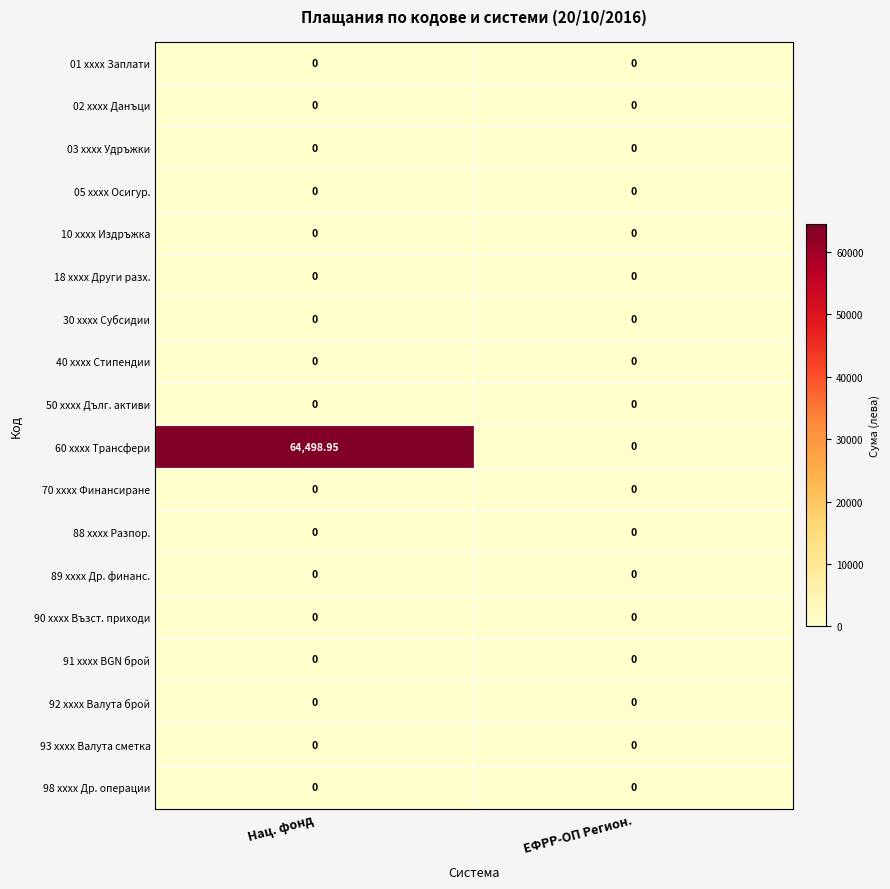

At which category does the chart reach its peak across all series?

Нац. фонд